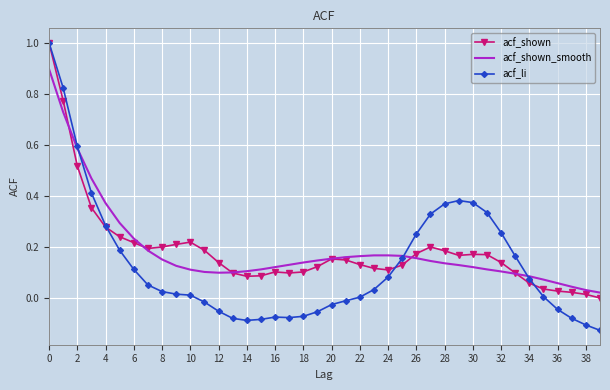

What is the highest value of the acf_shown series?

1.0